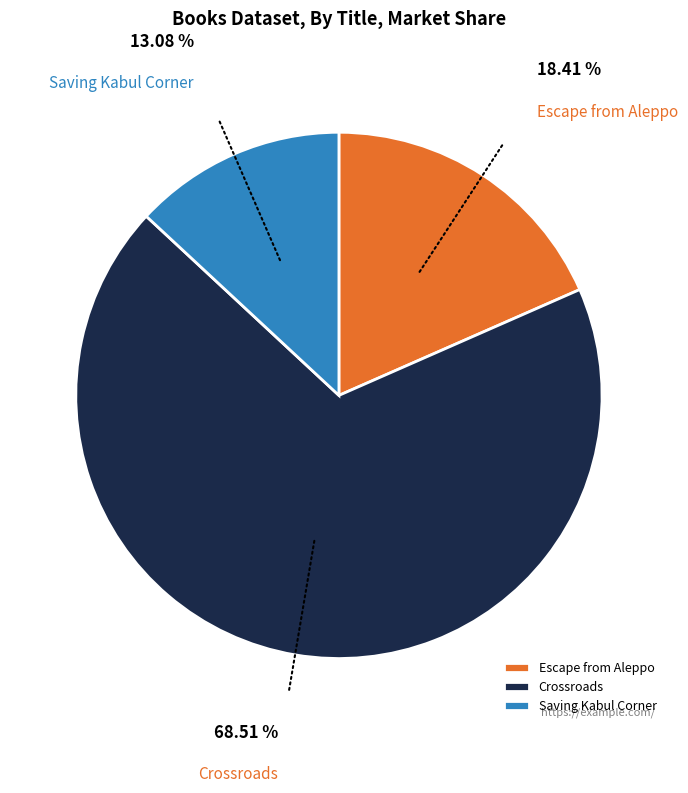

To the nearest percent, what is the combined percentage of Crossroads and Escape from Aleppo?

87%